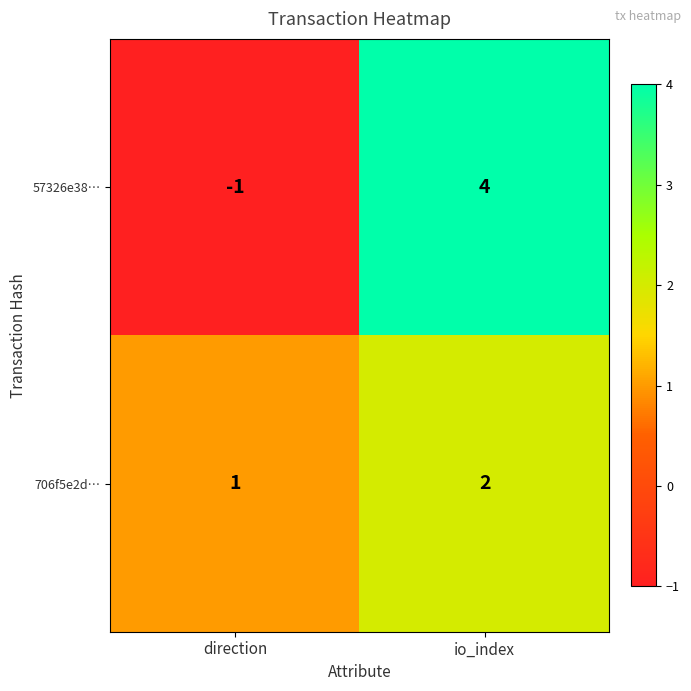

Is it true that 706f5e2d… equals 2 at io_index?

True